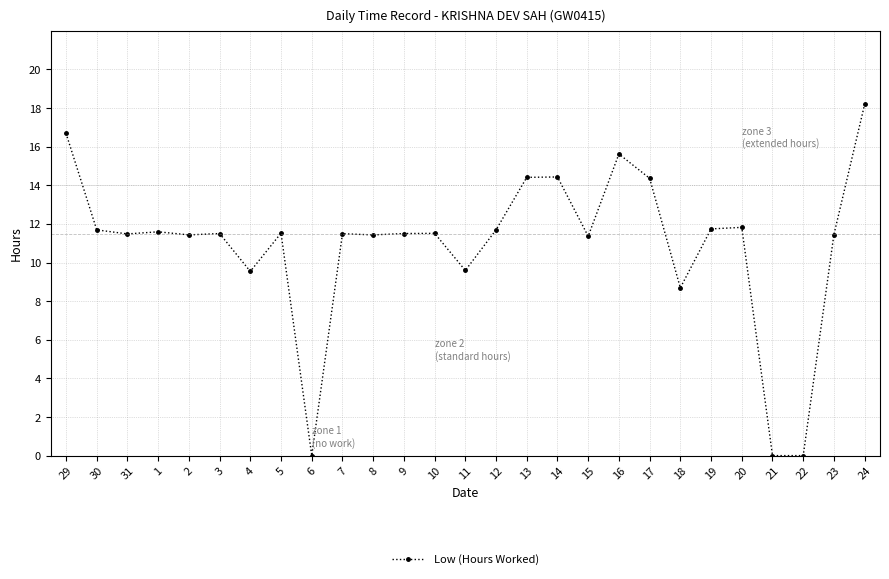

What is the label of the 23rd point from the left?

20